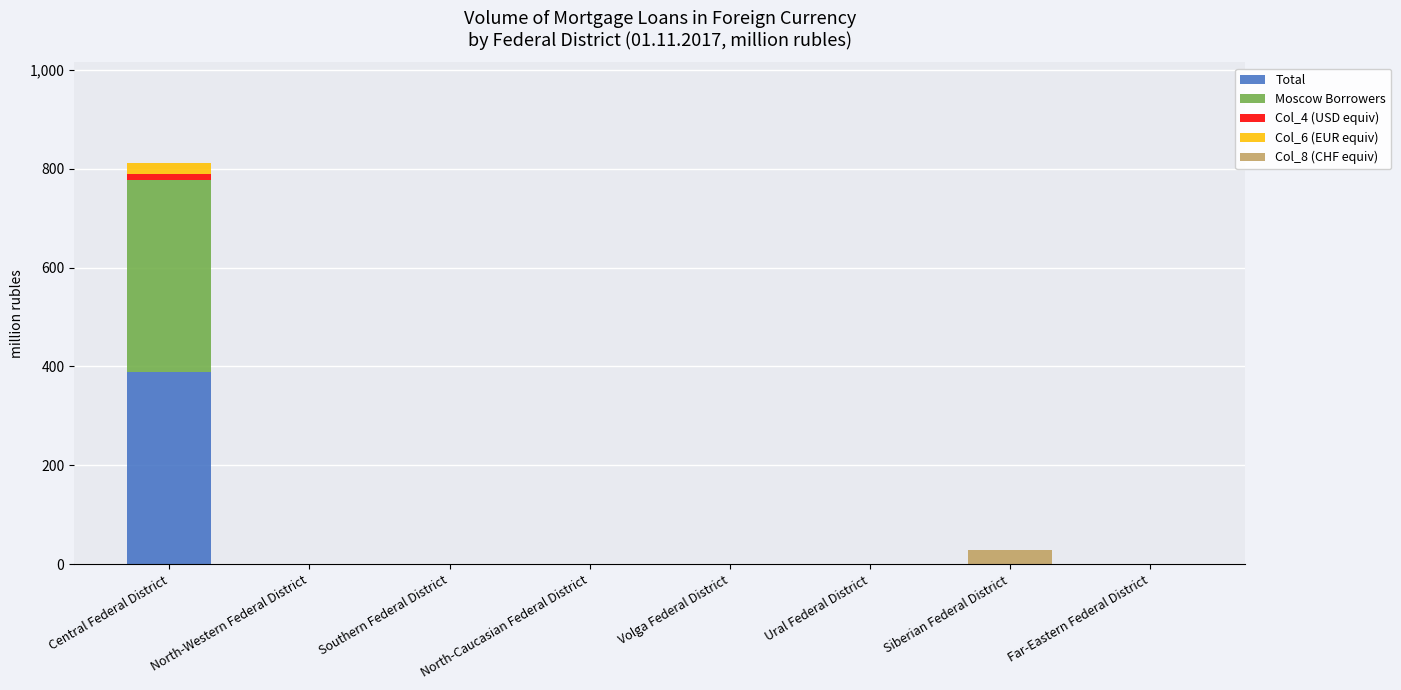

What is the sum of all Total values?

389